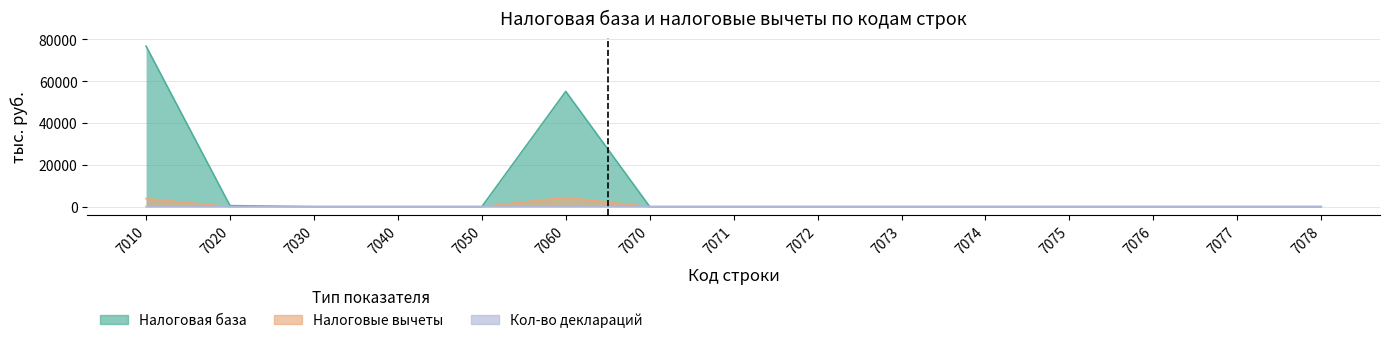

Where is Налоговая база nearest to the value 38328?

7060